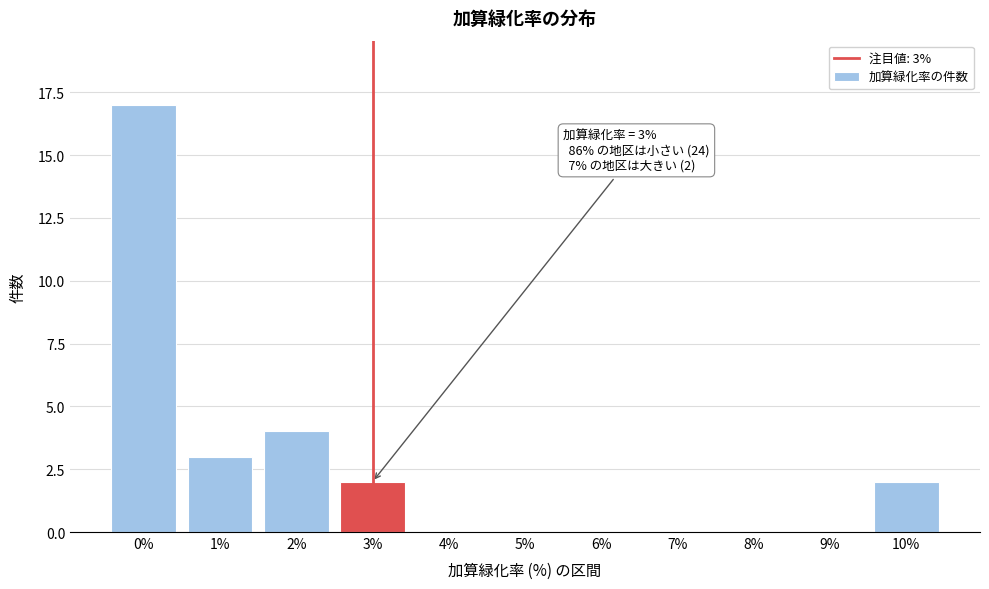

Which range on the x-axis has the tallest bar?

-0.5 to 0.5